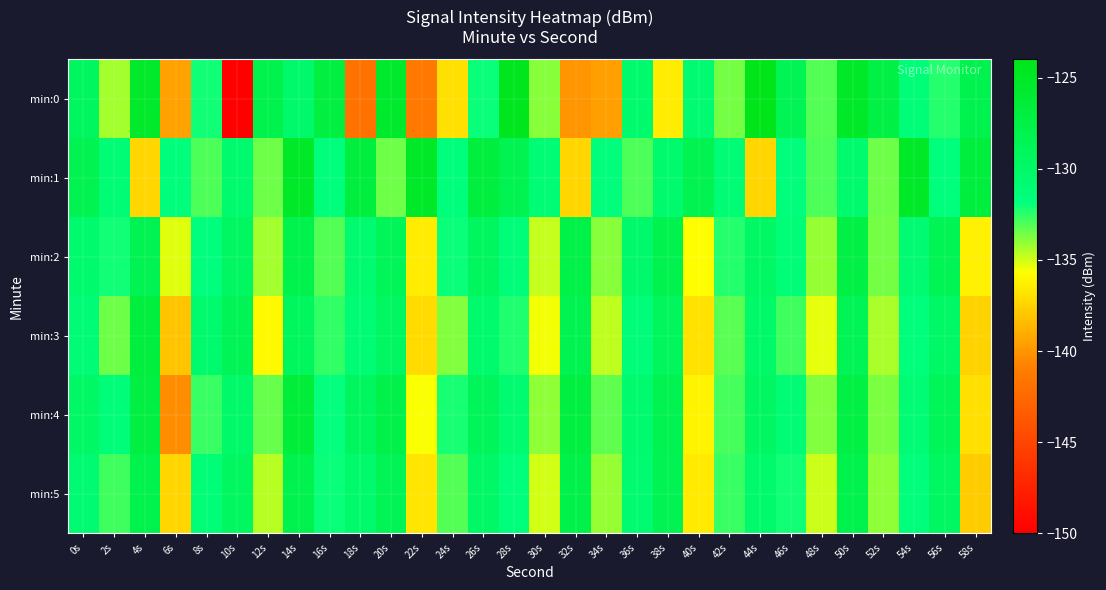

Count the number of data series in this chart.

6